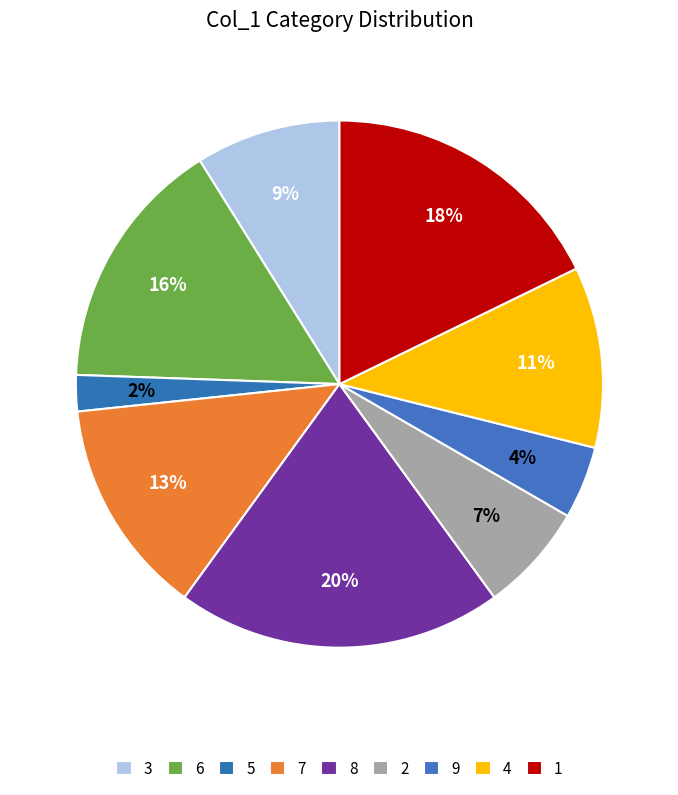

How many segments does this pie chart have?

9